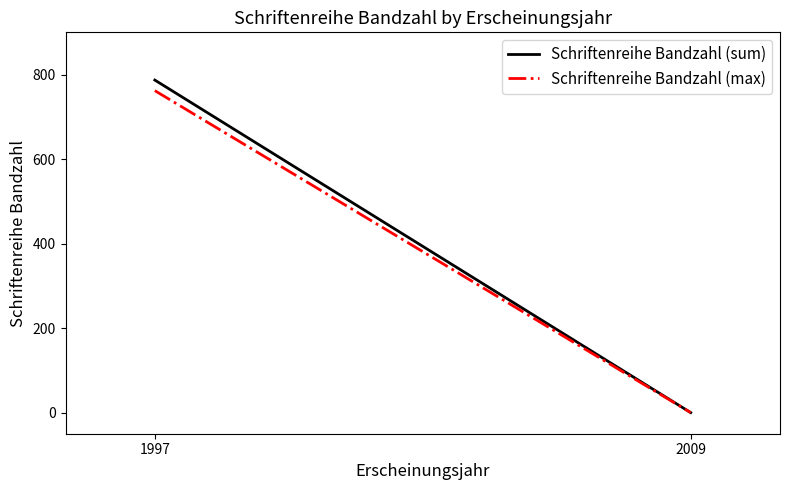

Reading right to left, what are all the values shown in this chart?

Schriftenreihe Bandzahl (sum): 2009=0	1997=787
Schriftenreihe Bandzahl (max): 2009=0	1997=762